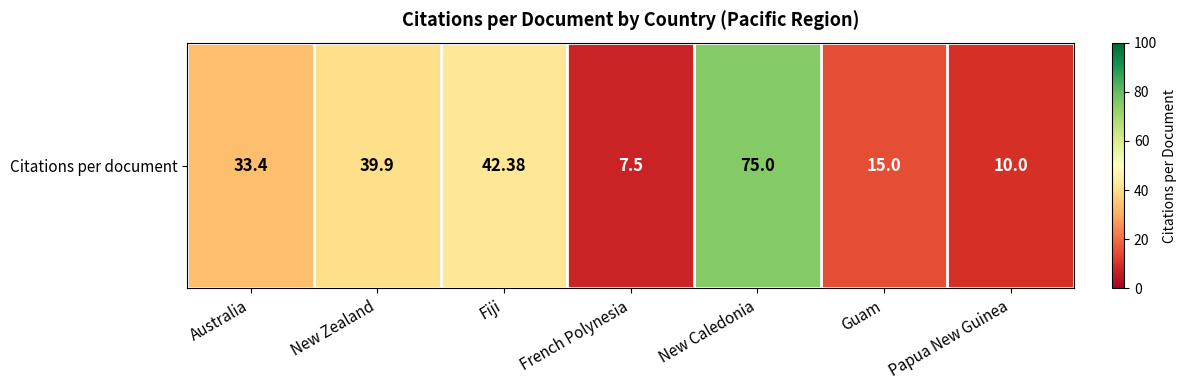

How many series are shown in this chart?

1